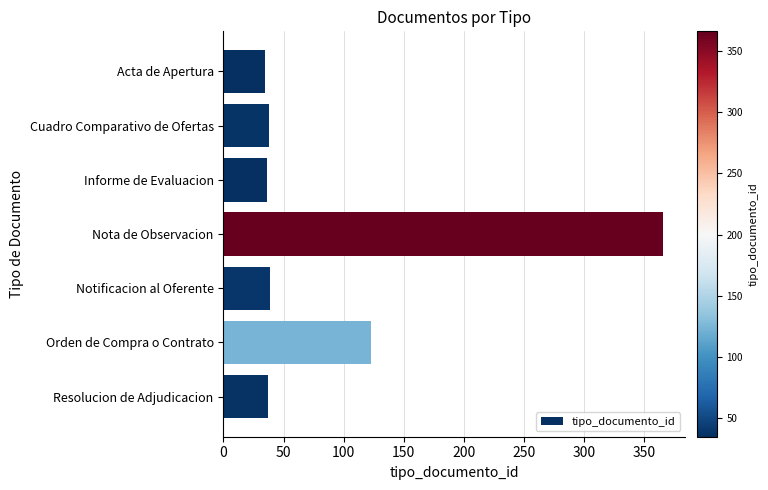

Which category has the highest value across all series?

Nota de Observacion